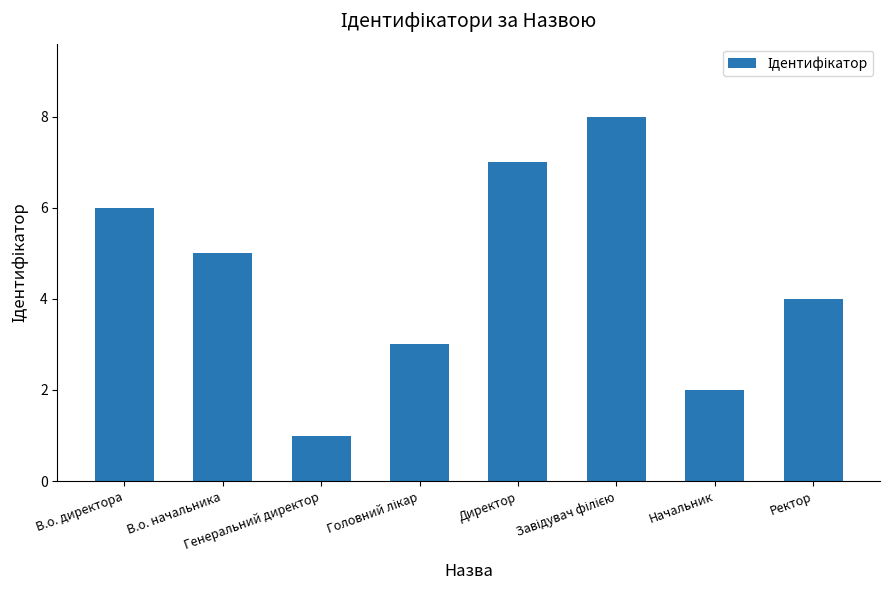

What is the smallest value displayed?

1